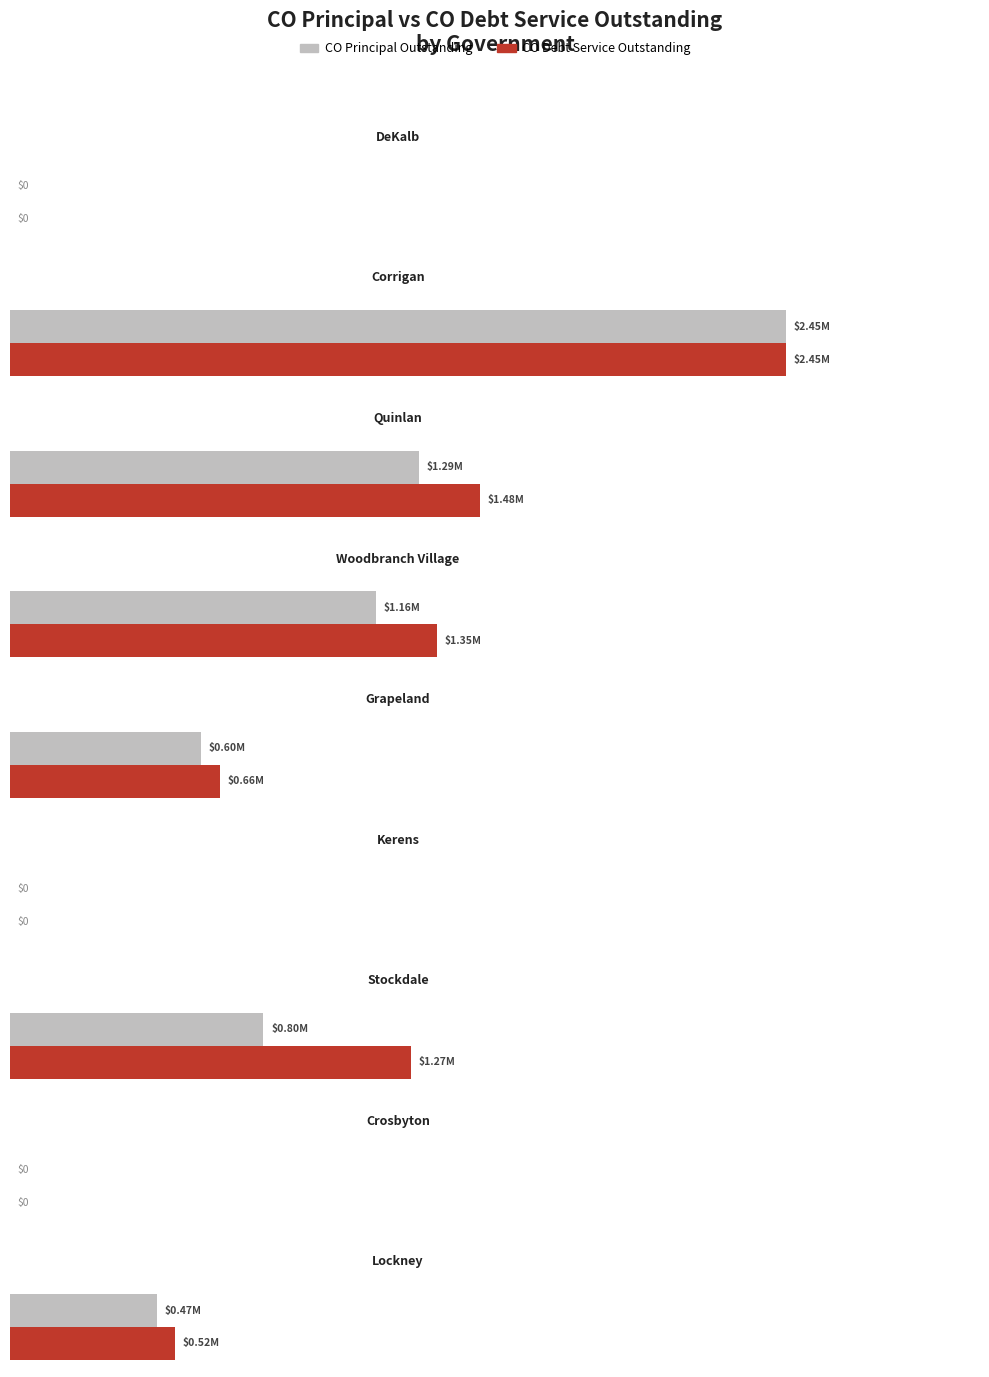

What position from the right is Kerens?

4